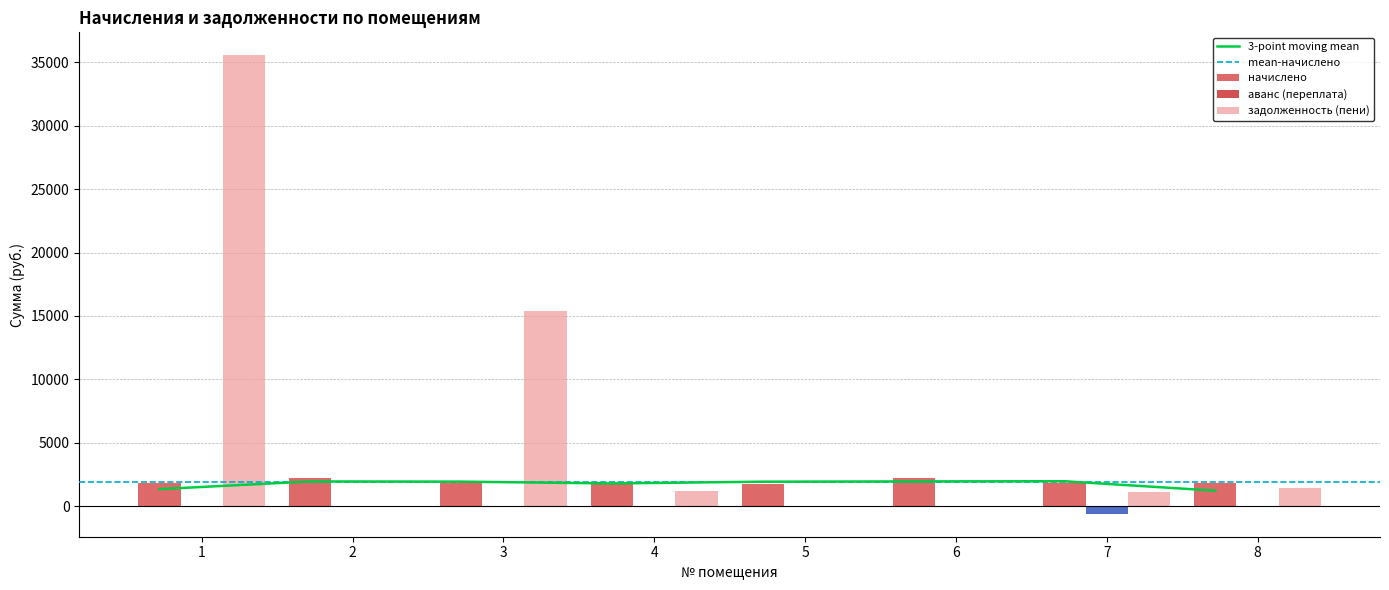

Reading left to right, what are all the values shown in this chart?

начислено: 1=1807.3	2=2210.6	3=1818.3	4=1759.7	5=1781.7	6=2236.3	7=1822.0	8=1825.7
аванс (переплата): 1=0.0	2=0.0	3=0.0	4=0.0	5=0.0	6=0.0	7=-607.3	8=0.0
задолженность (пени): 1=35565.3	2=0.0	3=15372.2	4=1173.1	5=0.0	6=0.0	7=1122.9	8=1396.3